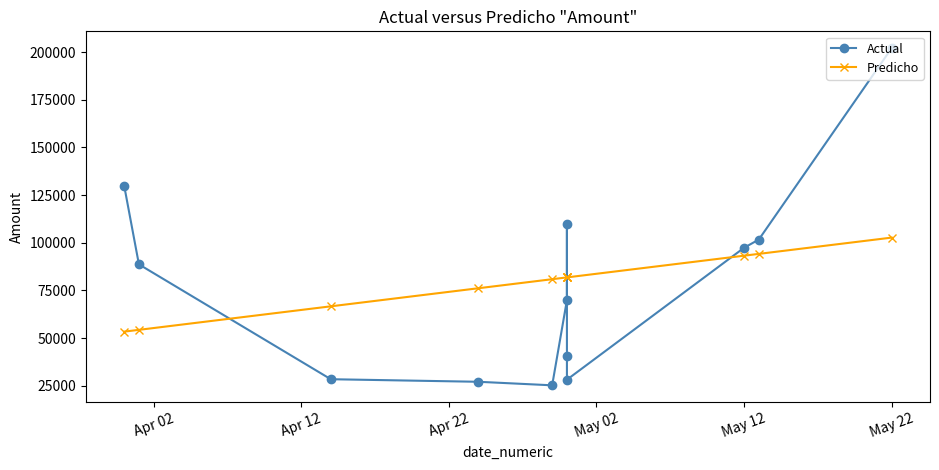

What are all the series names shown in the legend?

Actual, Predicho